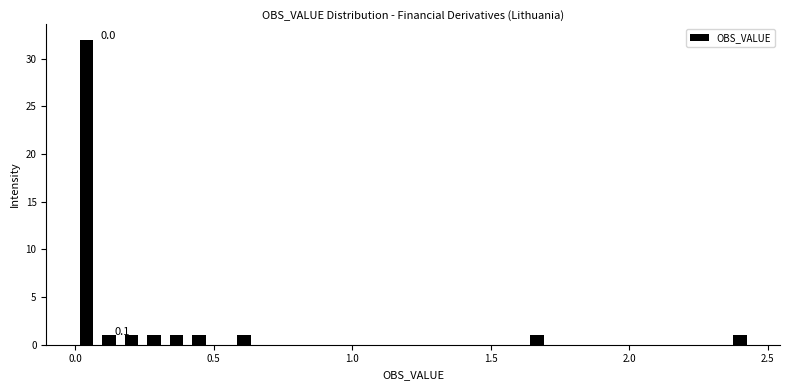

Read against the x-axis, roughly where is the centre of the tallest bar?

0.05